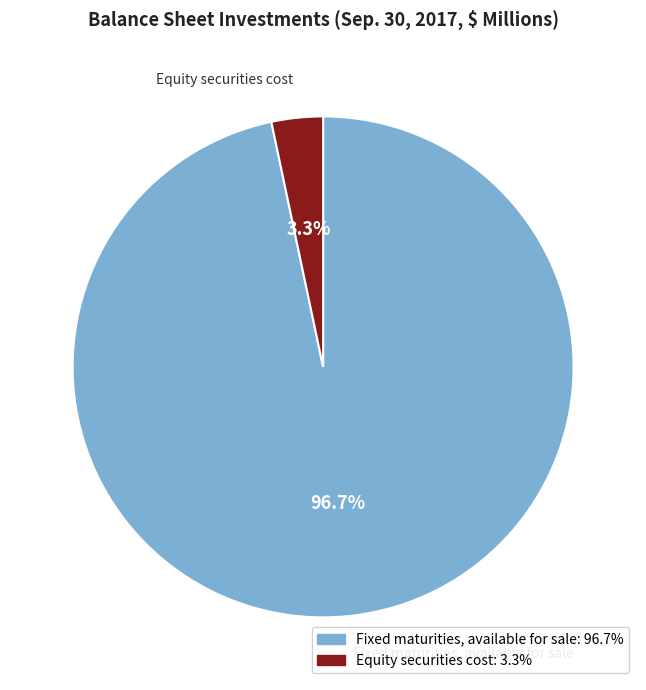

To the nearest percent, what is the average slice percentage?

50%